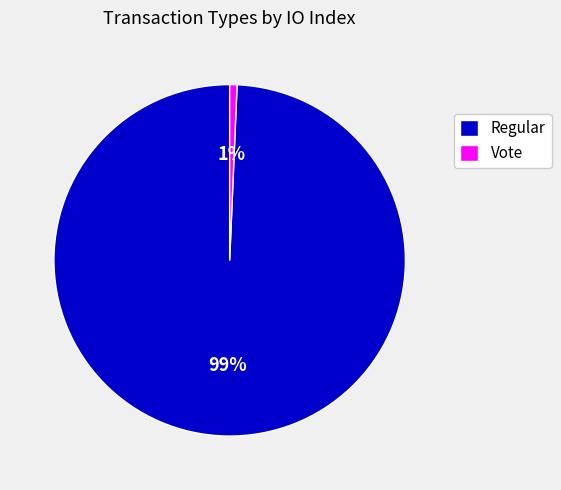

Which has a higher value, Regular or Vote?

Regular